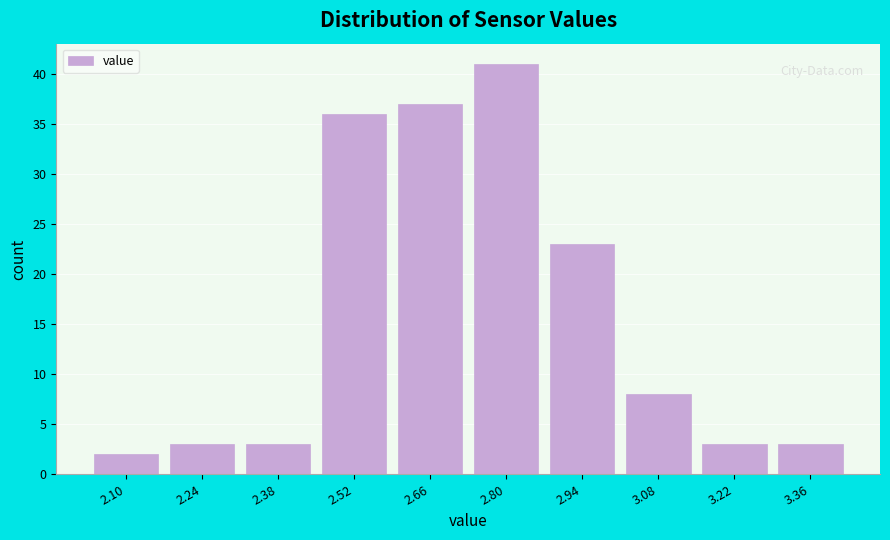

Reading left to right, list all the values displayed in this chart.

2	3	3	36	37	41	23	8	3	3